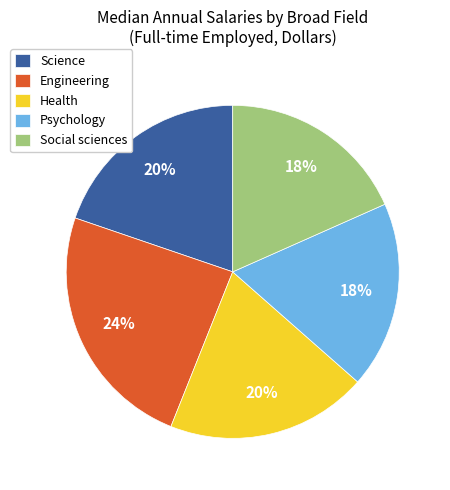

Which slice is the largest?

Engineering